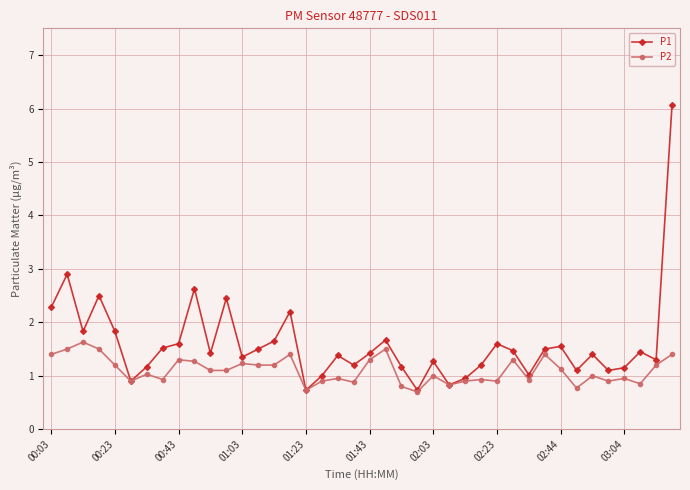

List the series in order of their overall mean, highest first.

P1, P2